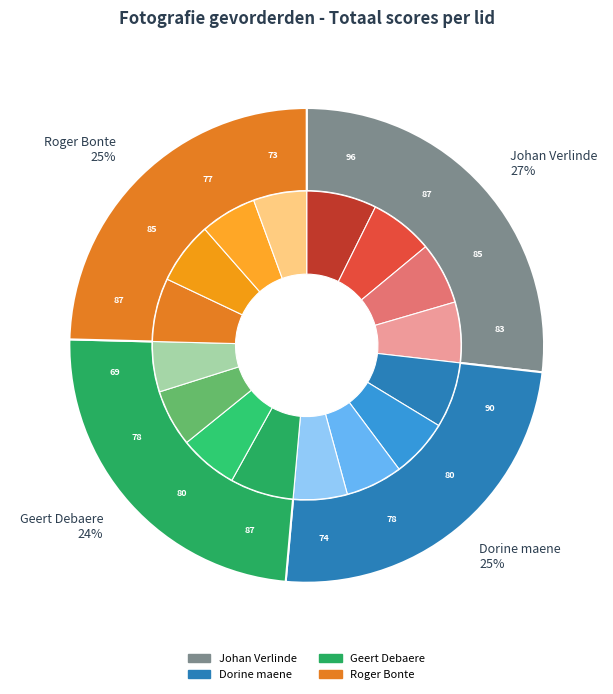

Which series has the largest range (max minus min)?

Geert Debaere